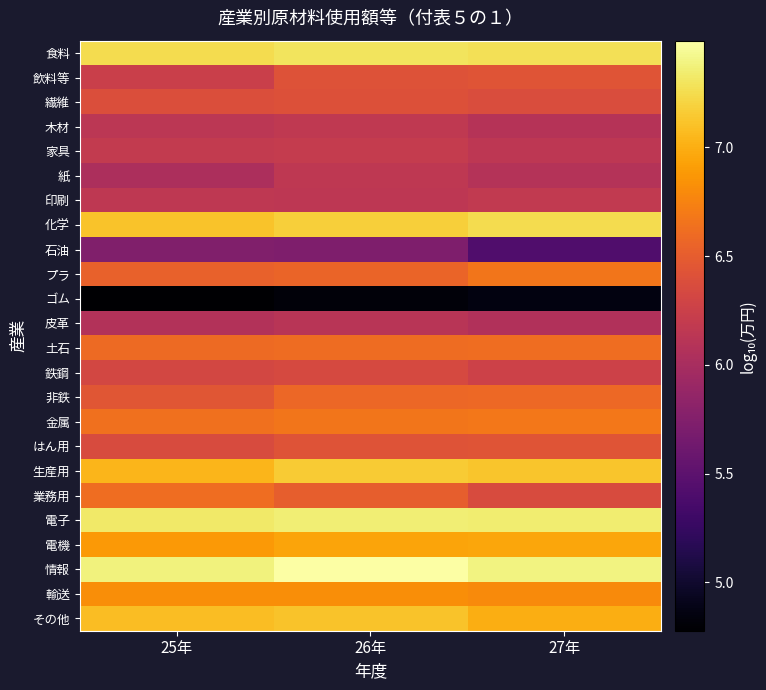

Which series has the largest total across all categories?

情報